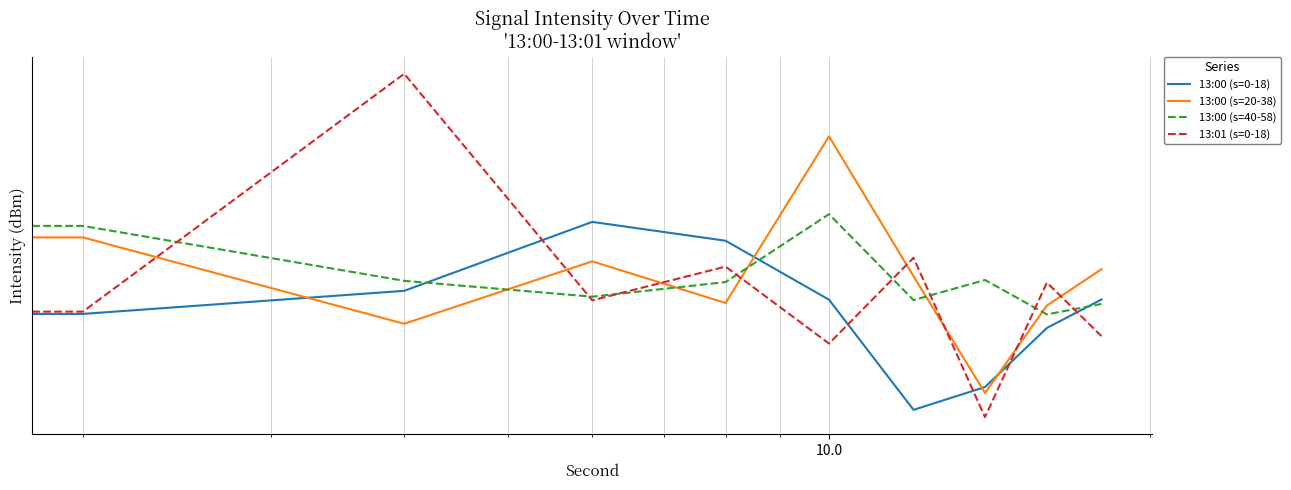

How many distinct data groups are displayed?

4